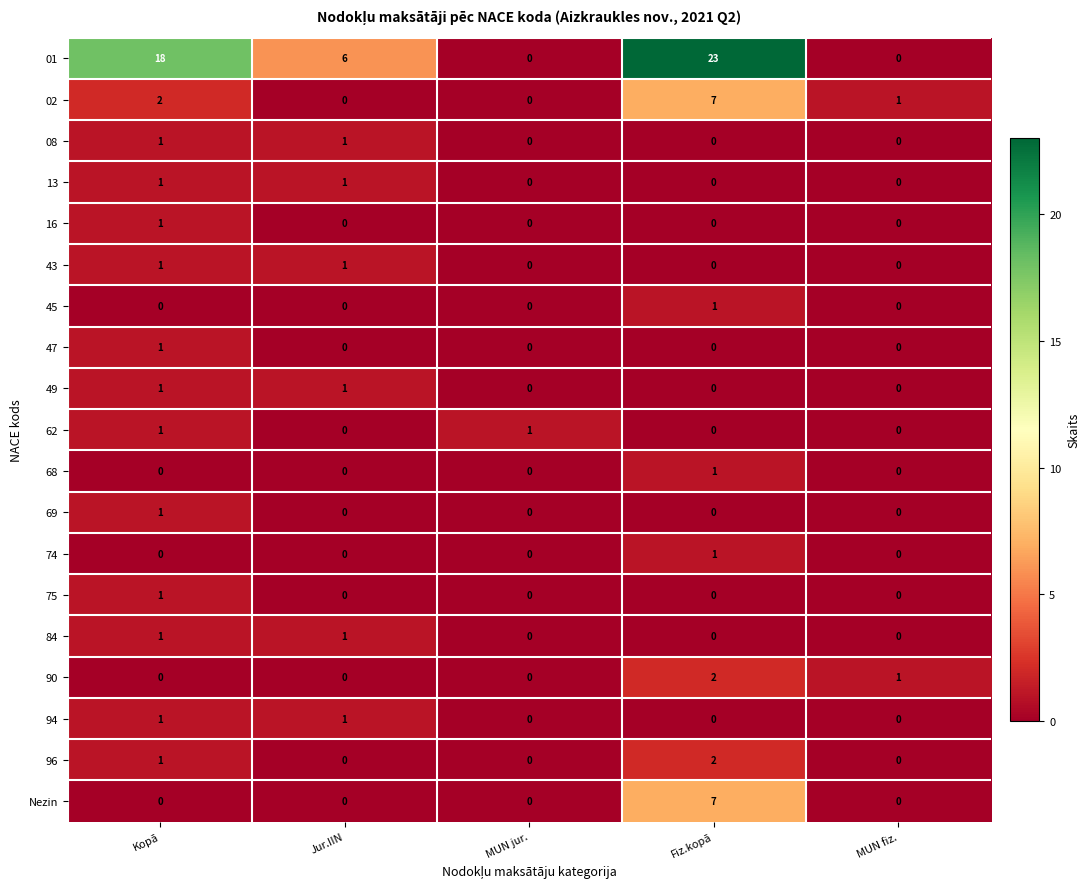

What is the difference between the highest and lowest values at Kopā?

18